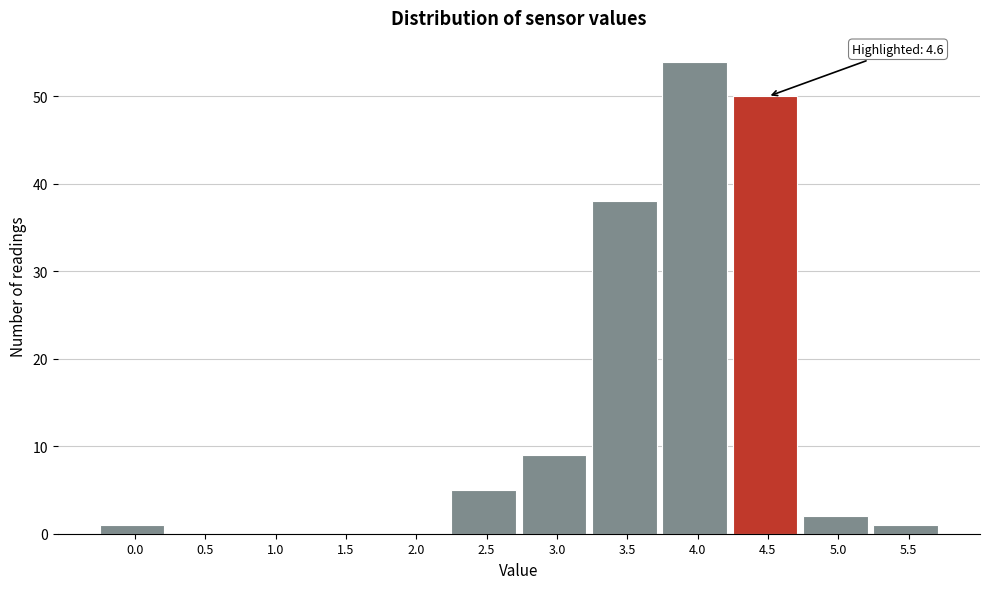

Reading right to left, list all the values displayed in this chart.

5.5=1	5.0=2	4.5=50	4.0=54	3.5=38	3.0=9	2.5=5	2.0=0	1.5=0	1.0=0	0.5=0	0.0=1